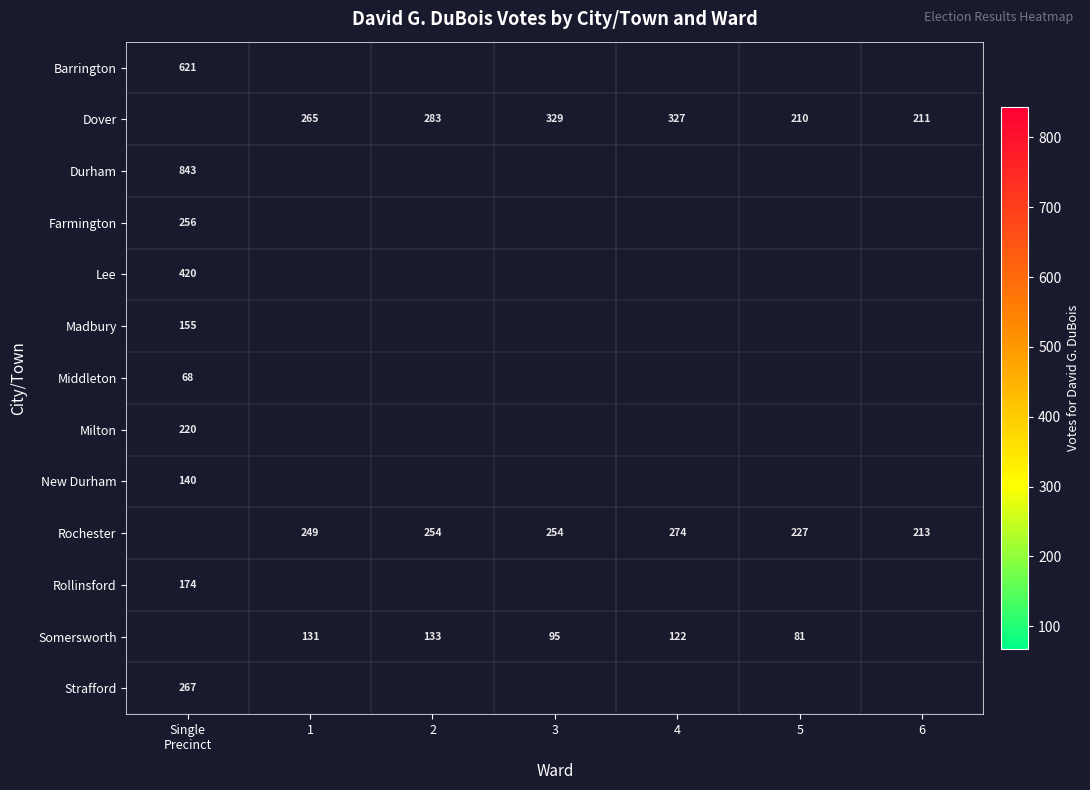

The Farmington series shows 116.1 at Single Precinct. True or false?

False